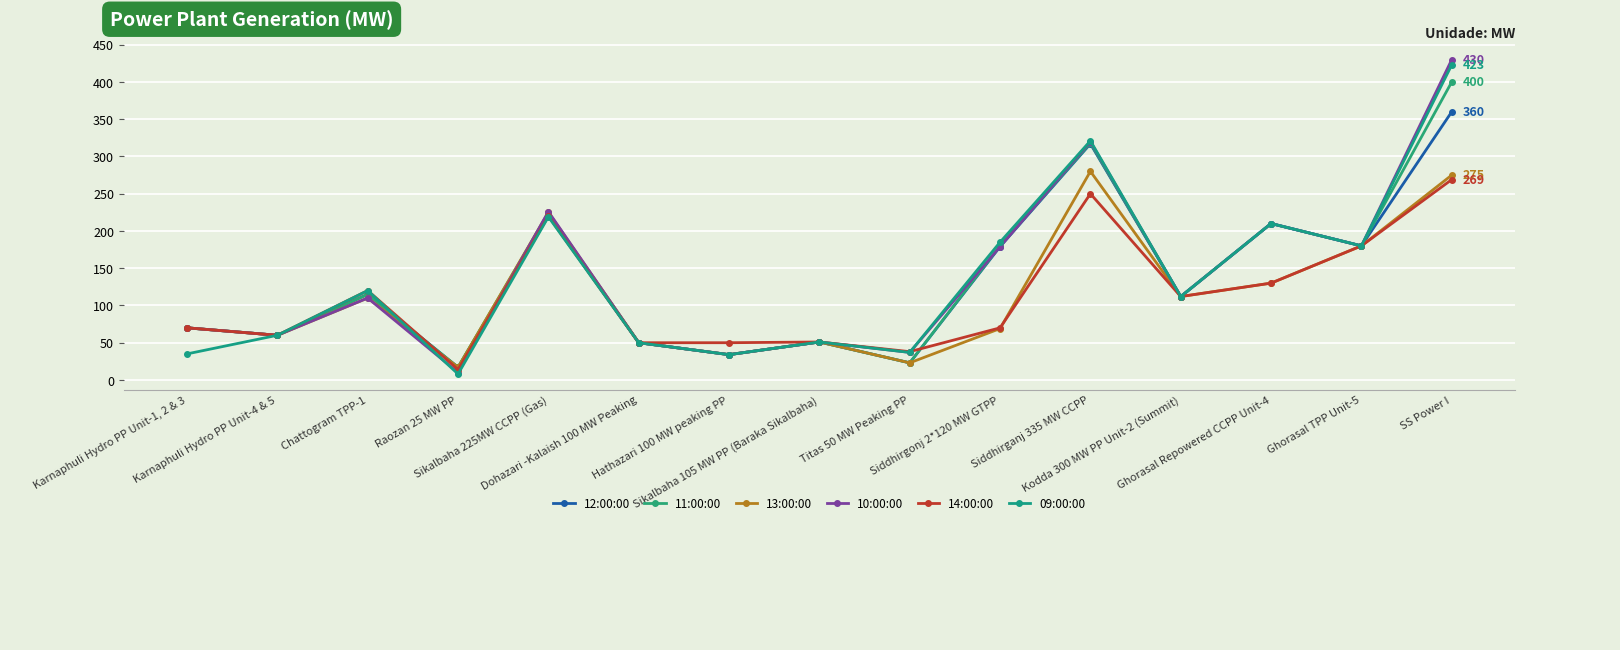

How many distinct data groups are displayed?

6